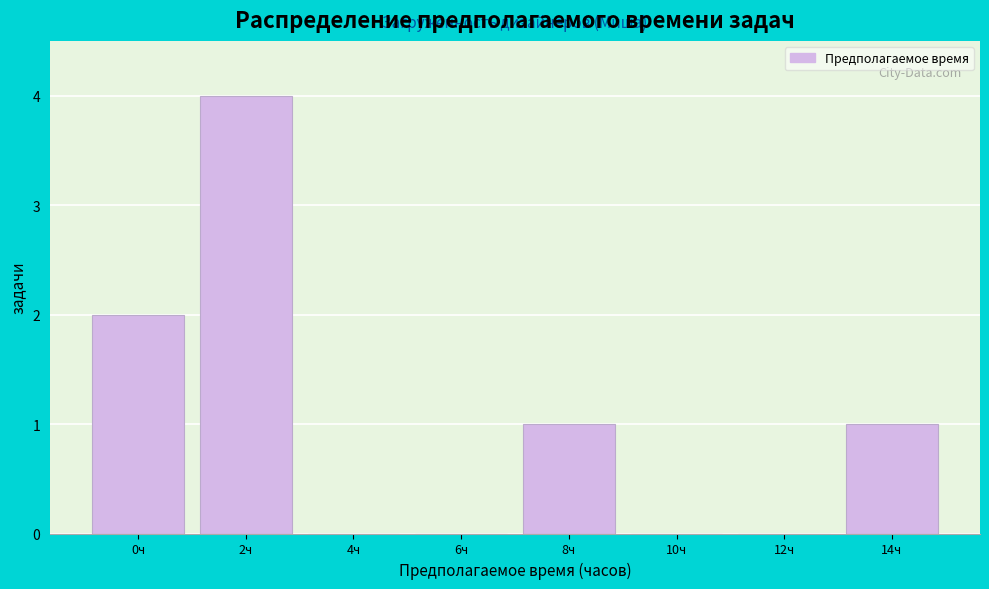

Reading left to right, extract all data points from this chart.

0ч=2	2ч=4	4ч=0	6ч=0	8ч=1	10ч=0	12ч=0	14ч=1